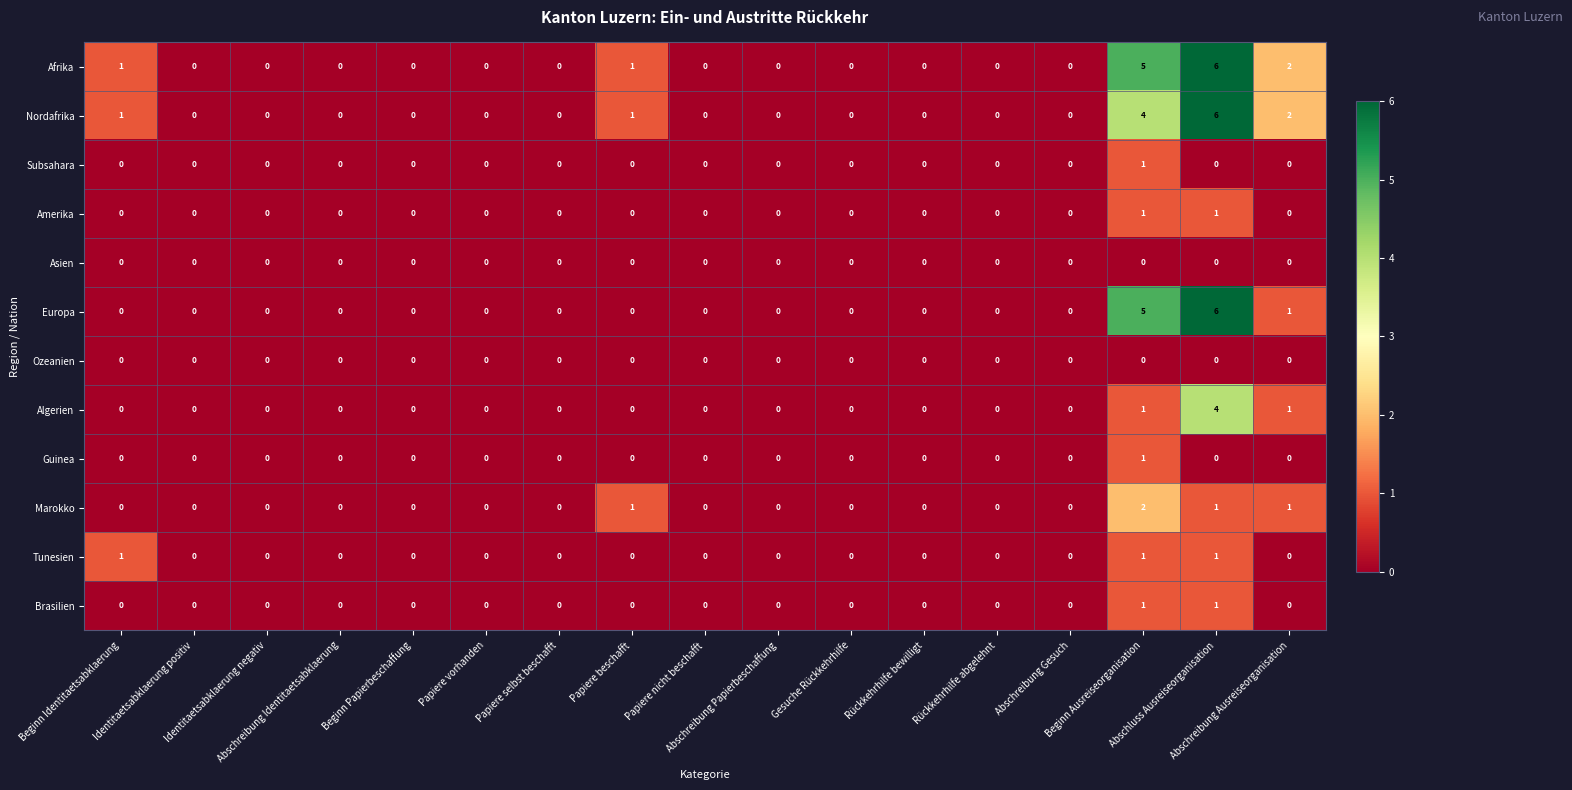

What is the difference between the maximum and minimum values in the Nordafrika series?

6